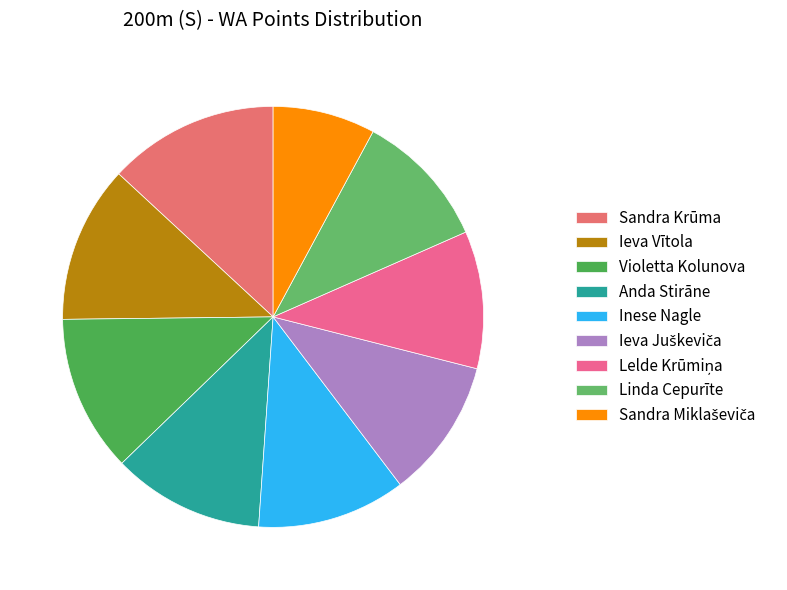

What is the total percentage of Ieva Juškeviča and Inese Nagle?

22.1%